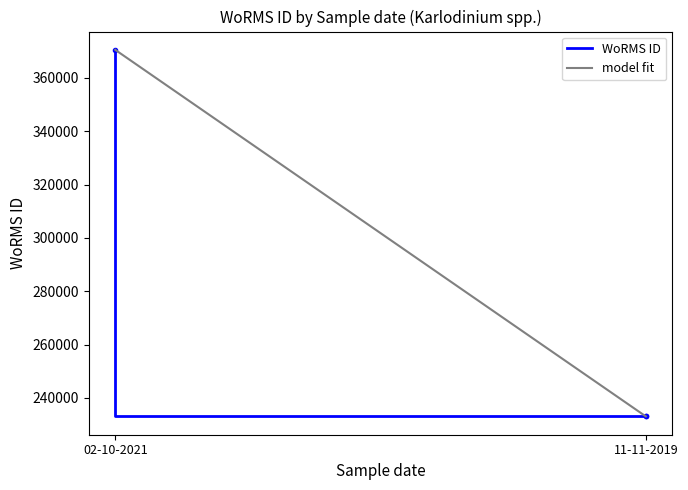

Is it true that the value at 11-11-2019 is 233037?

True